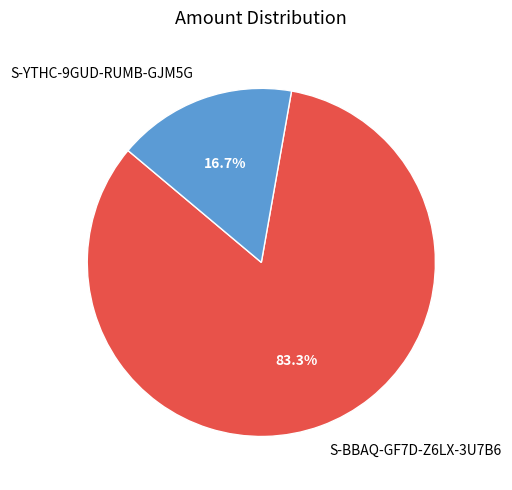

The S-YTHC-9GUD-RUMB-GJM5G slice represents 23% of the pie. True or false?

False